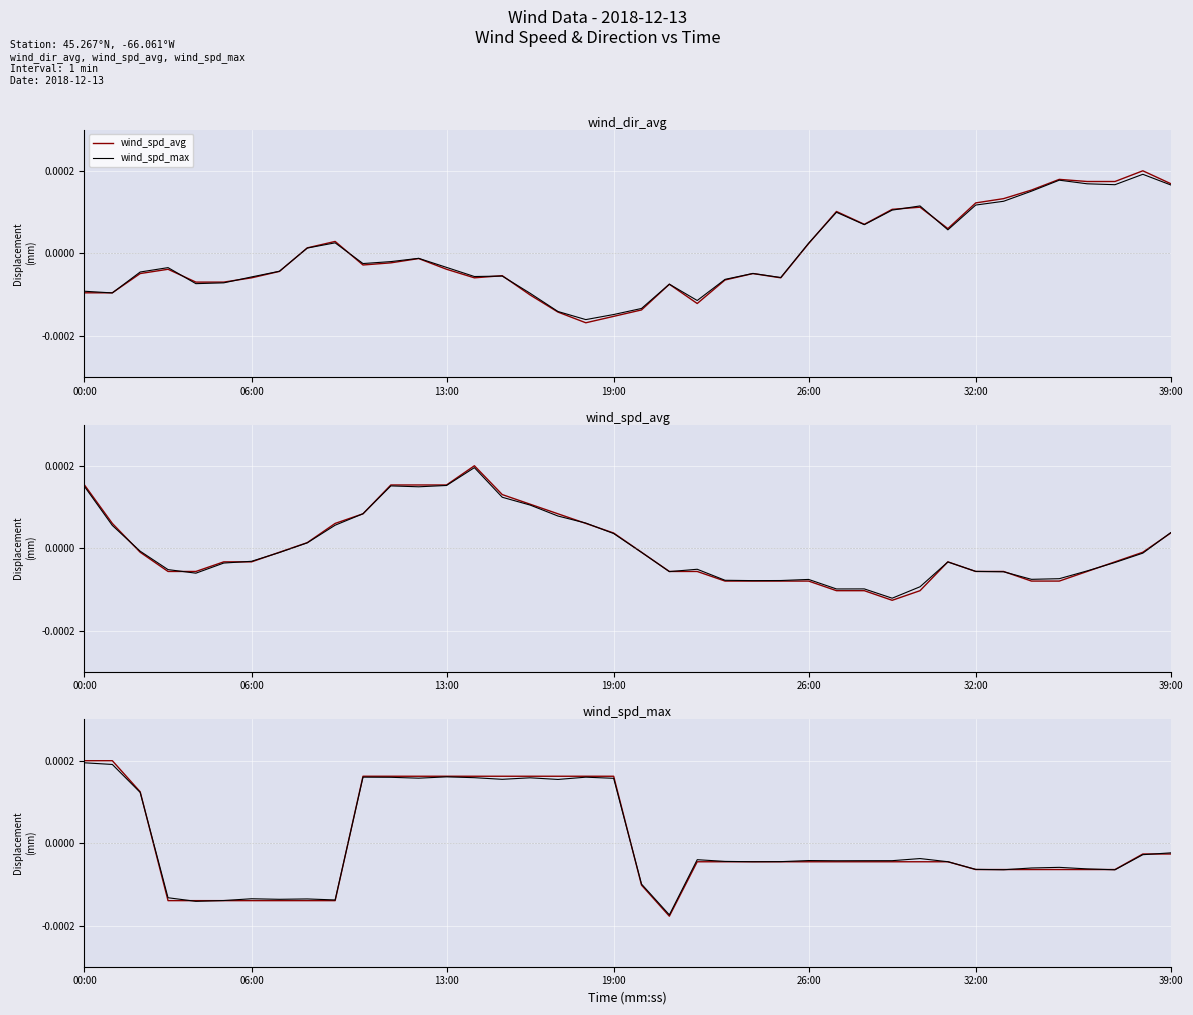

List the series in order of their peak value, lowest first.

wind_spd_max, wind_spd_avg